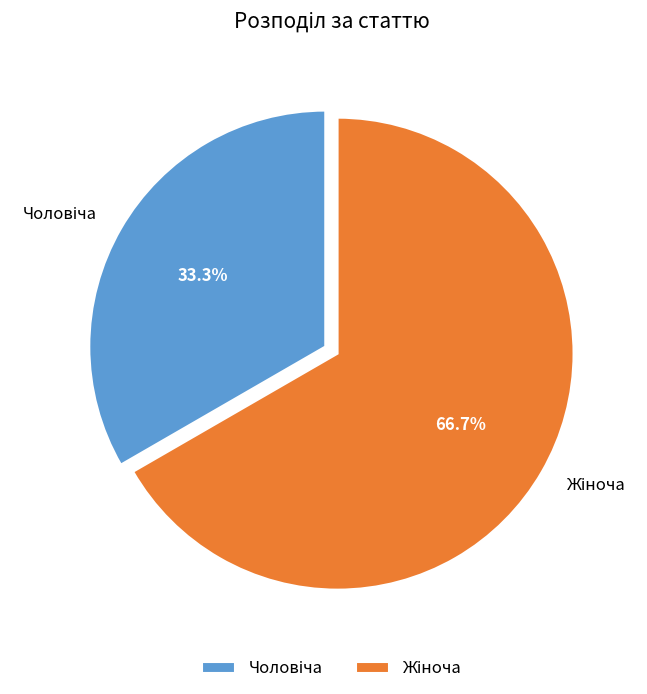

Is there a majority slice in this chart?

Yes